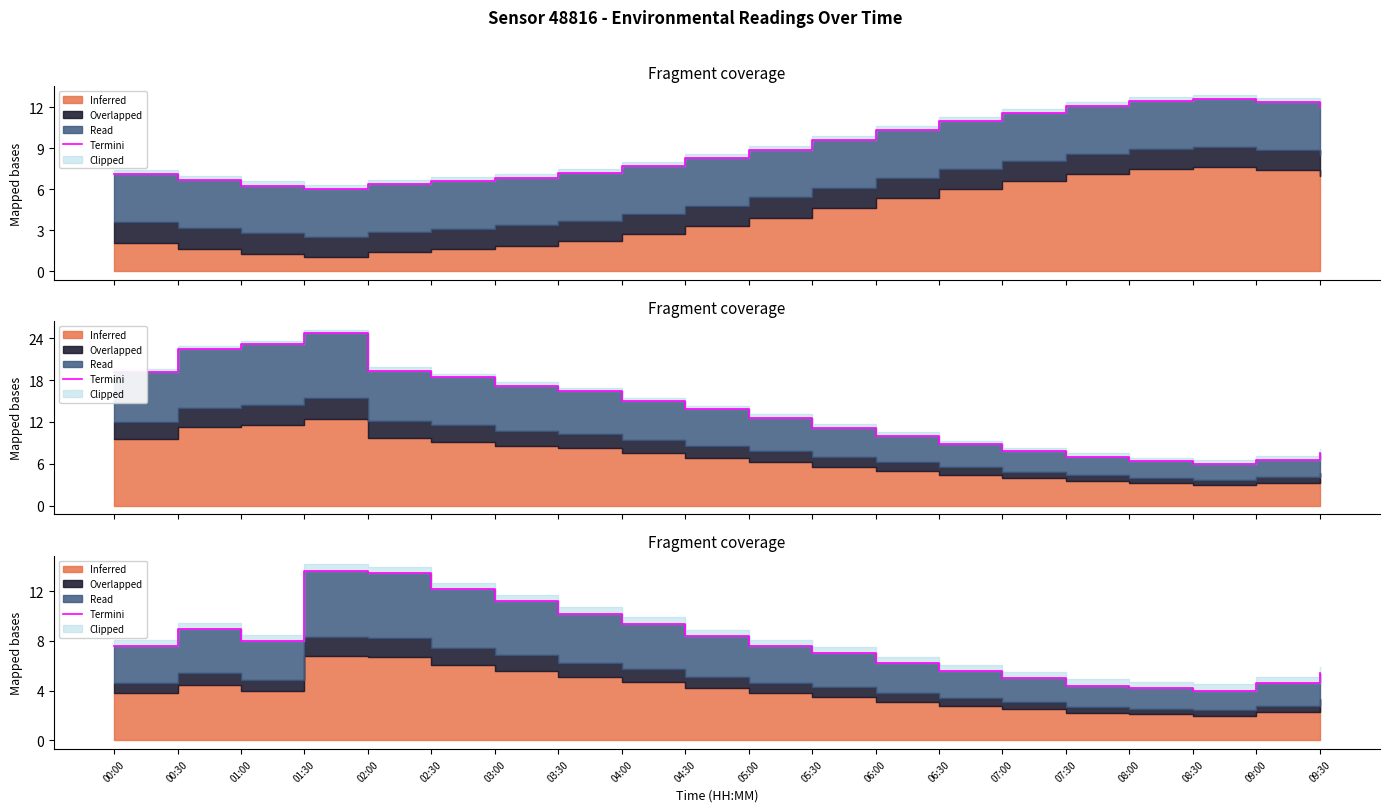

What is the ratio of the value at 00:30 to the value at 01:00?

1.1